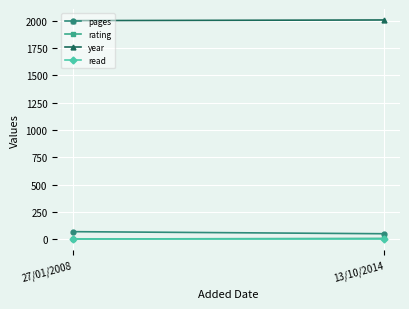

Rank the series at 13/10/2014 from lowest to highest value.

read, rating, pages, year